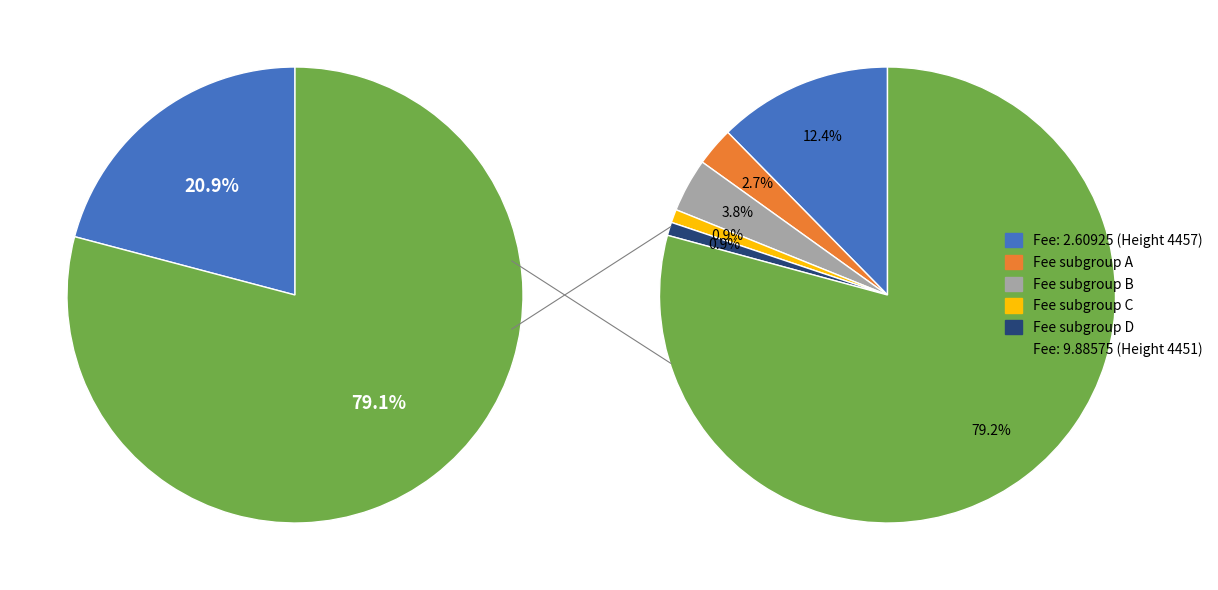

What is the total percentage of 4457 and 4451?

100.0%